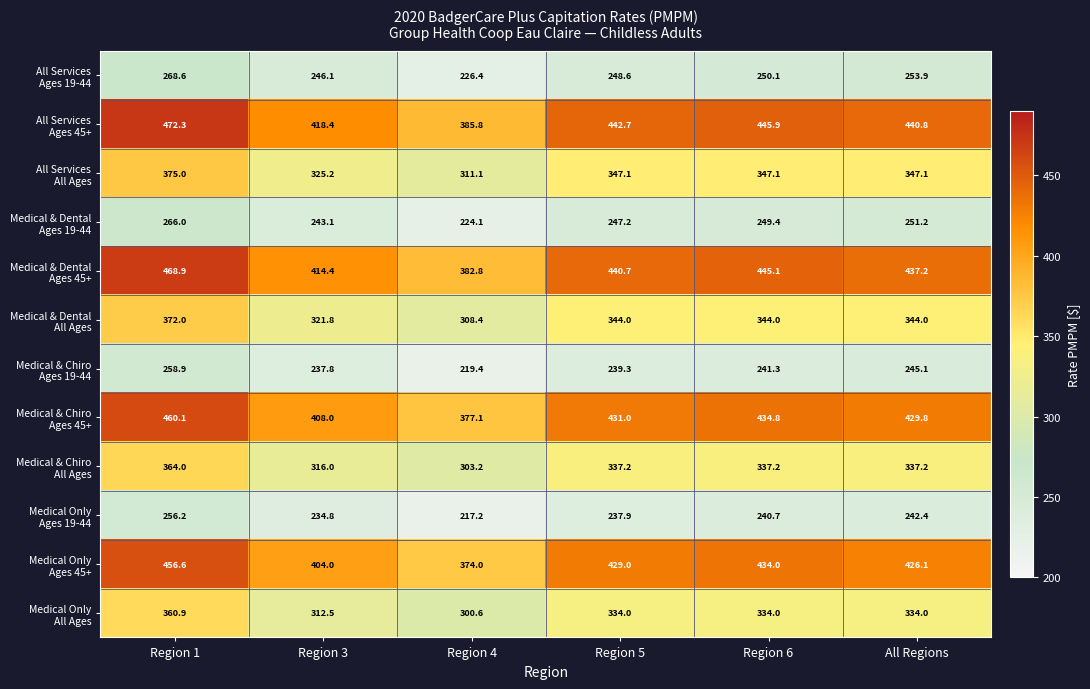

Which category has the lowest value across all series?

Region 4